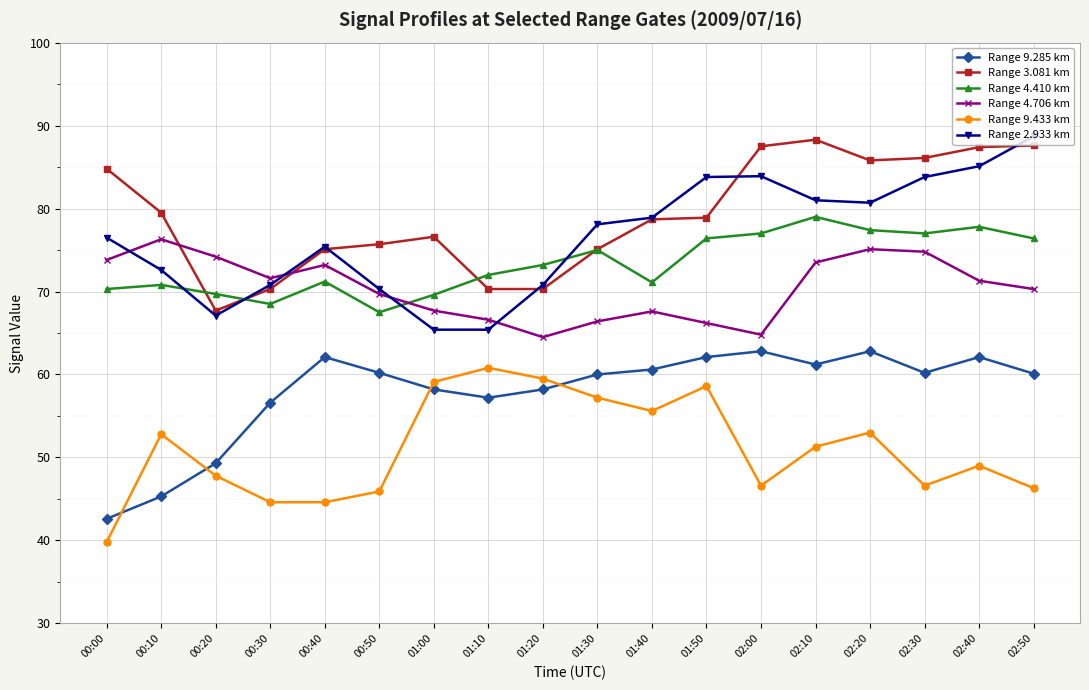

What is the label of the 7th point from the left?

01:00